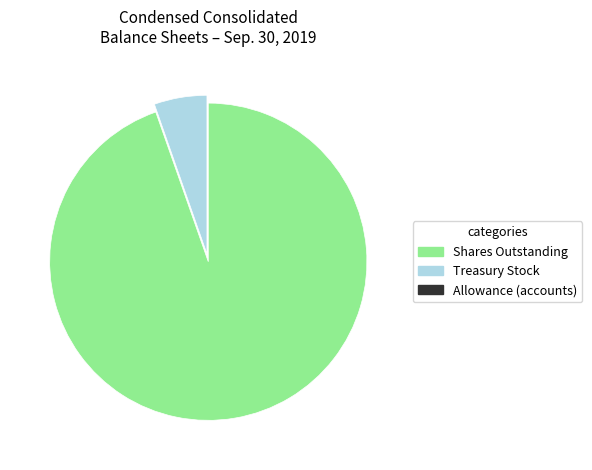

Does any single category account for the majority?

Yes